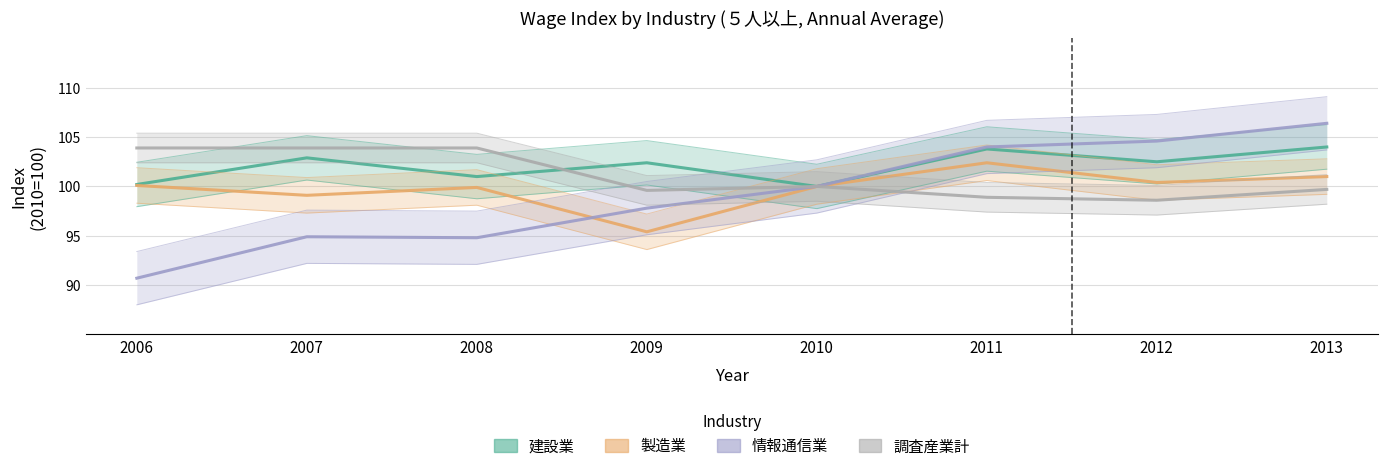

True or false: 調査産業計 and 製造業 cross at least once.

False